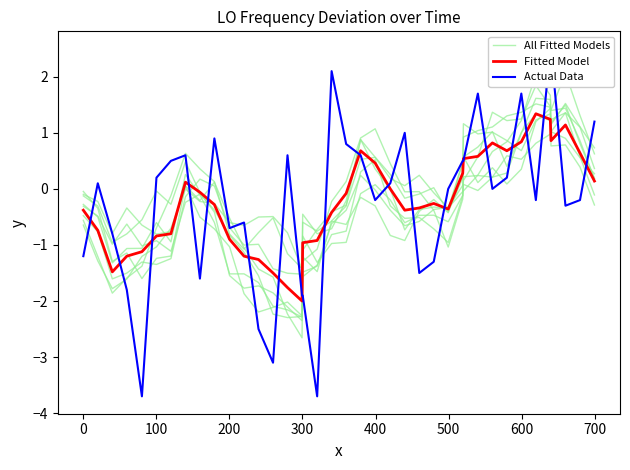

What is the difference between the maximum and minimum values in the Fitted Model series?

3.3